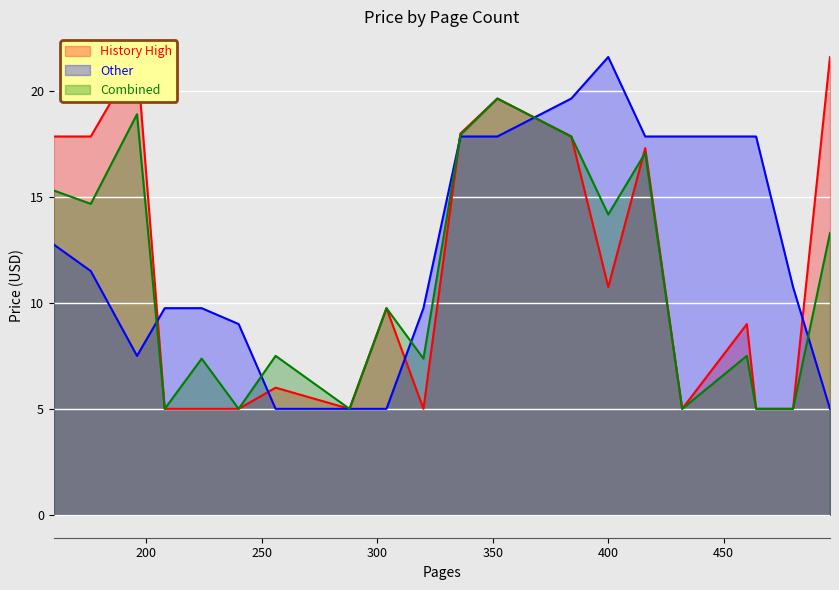

At how many categories does at least one series exceed 16?

12